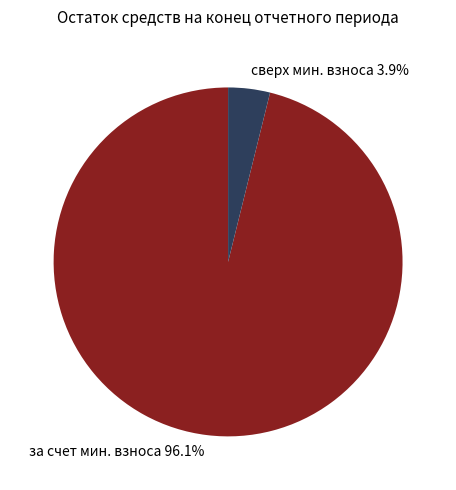

Does any single category account for the majority?

Yes